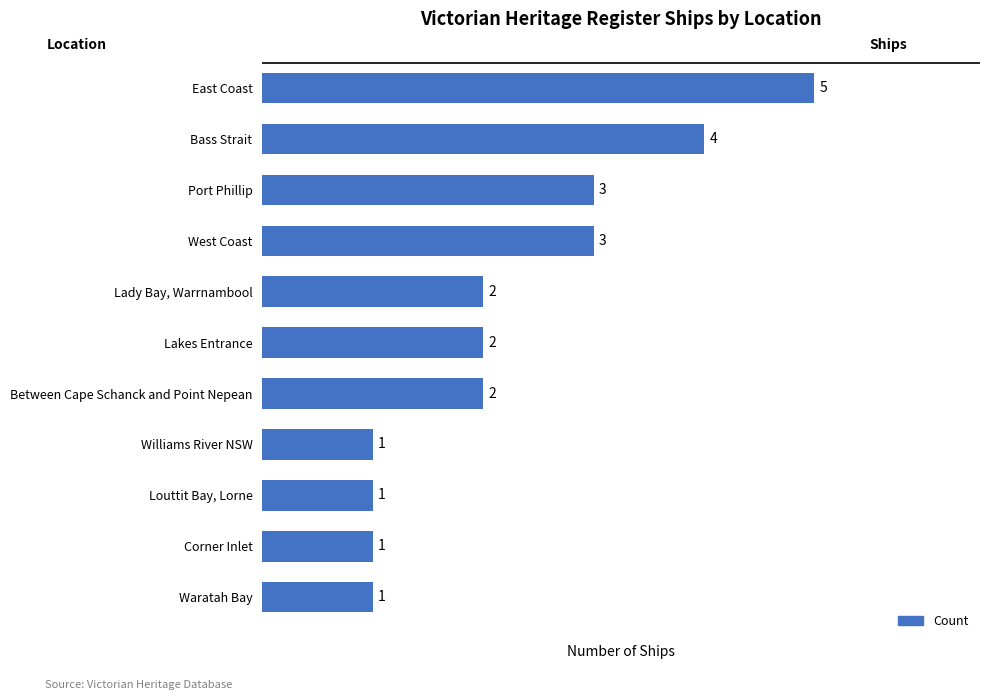

What is the minimum value shown in the chart?

1